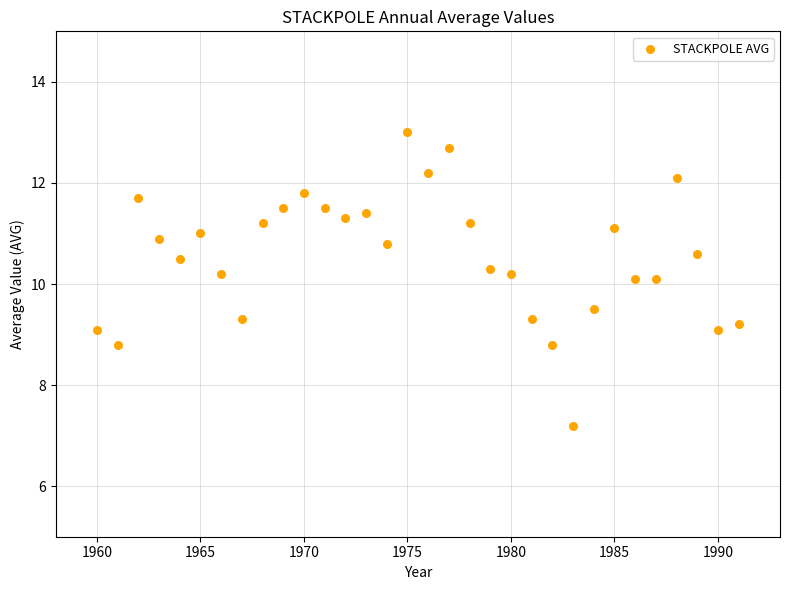

What is the range of Y values (max minus min)?

5.8